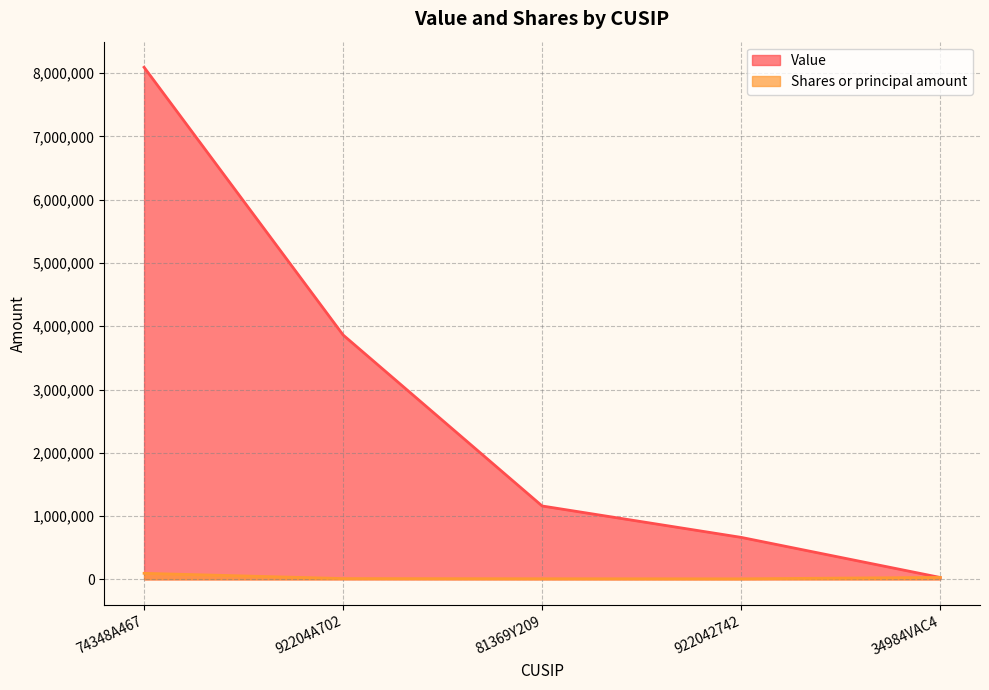

Is the value of Value at 74348A467 greater than the value of Shares or principal amount at 81369Y209?

Yes